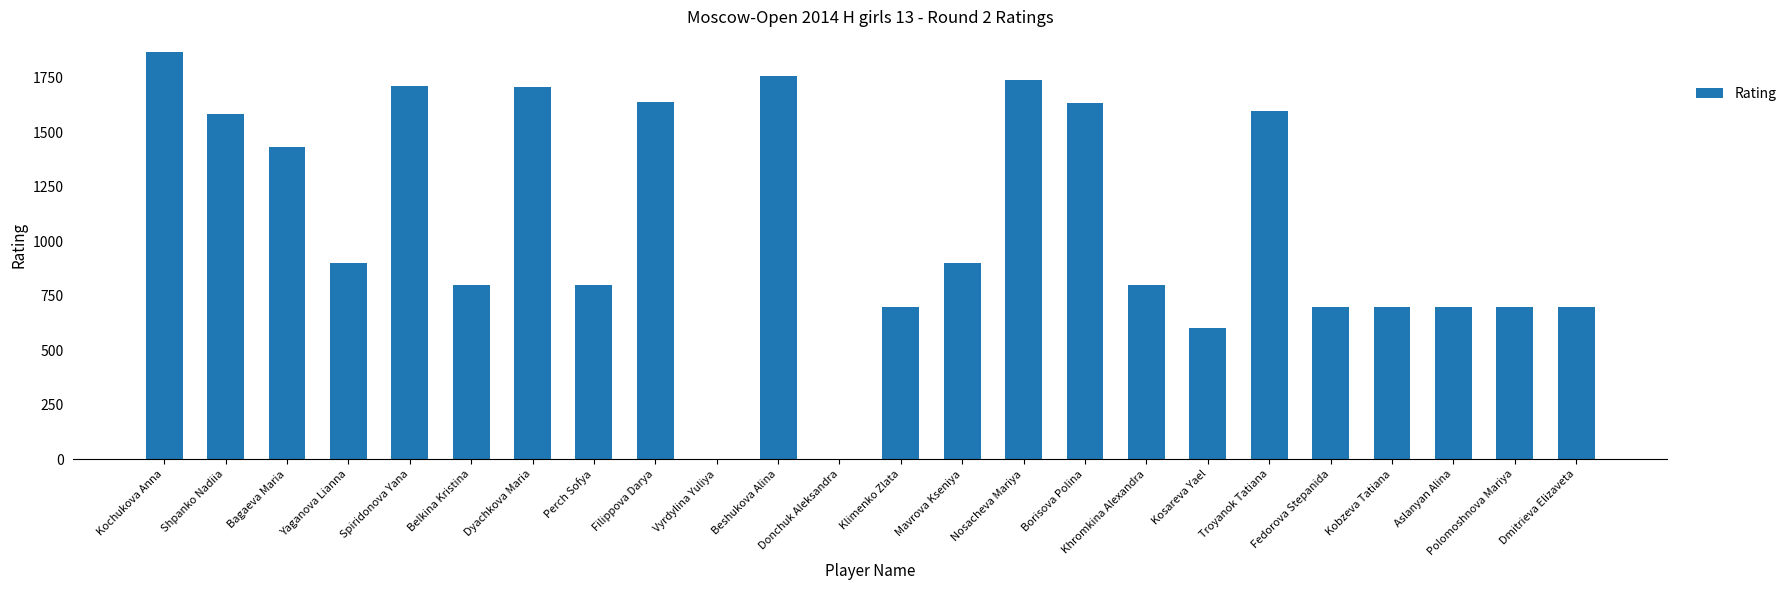

What is the maximum value shown in the chart?

1869